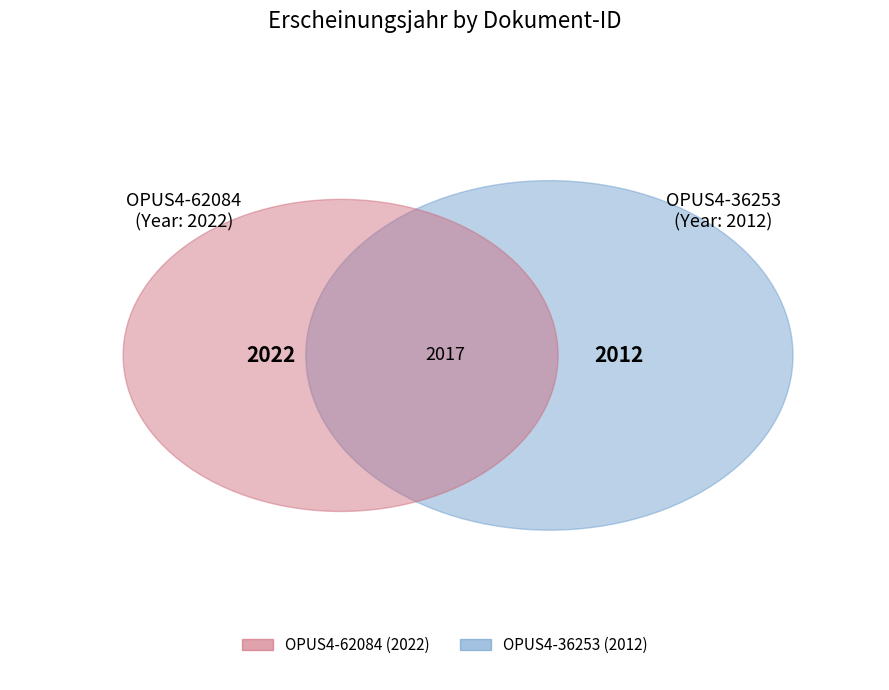

Is OPUS4-36253 the majority of the pie?

No